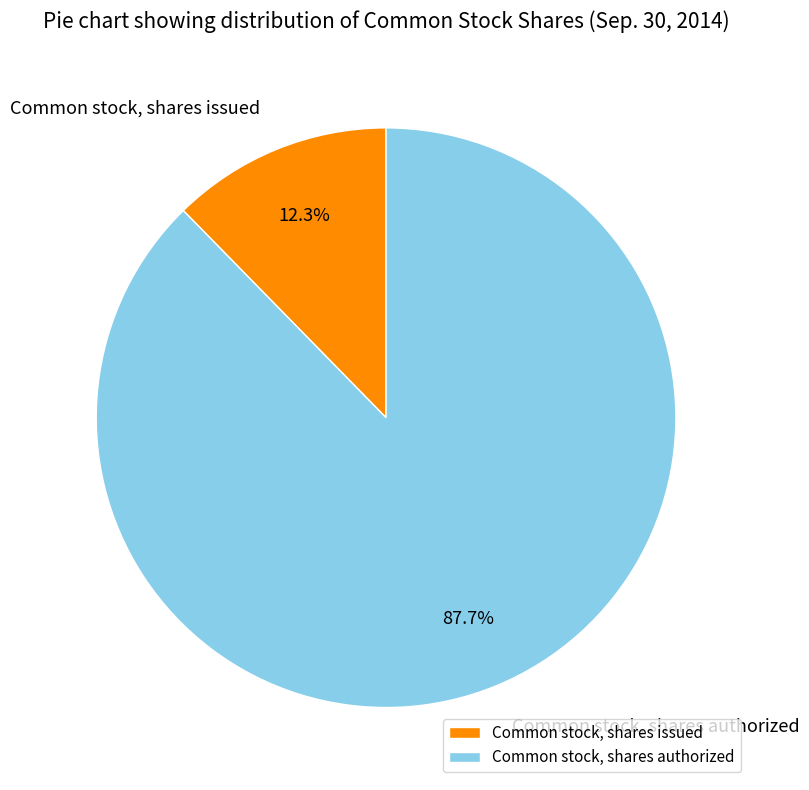

Which has a higher value, Common stock, shares authorized or Common stock, shares issued?

Common stock, shares authorized